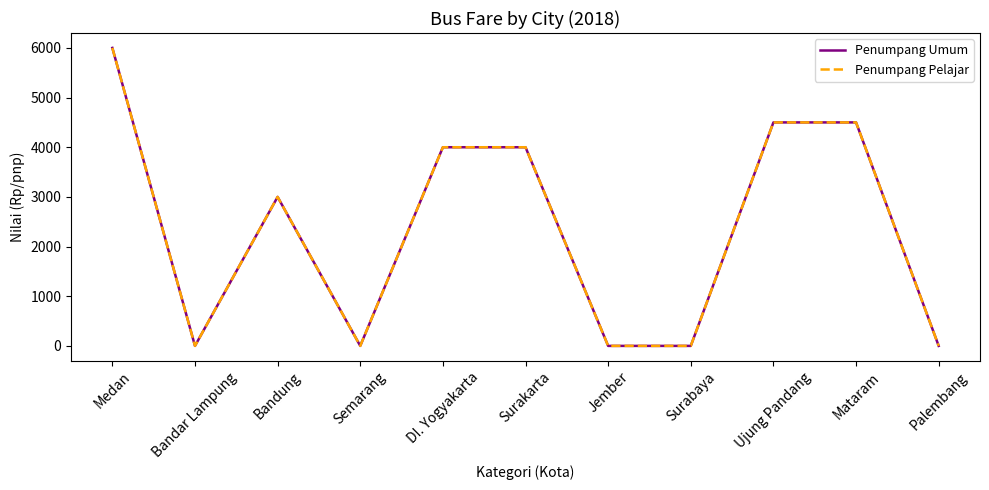

What is the difference between the maximum and minimum values in the Penumpang Pelajar series?

6000